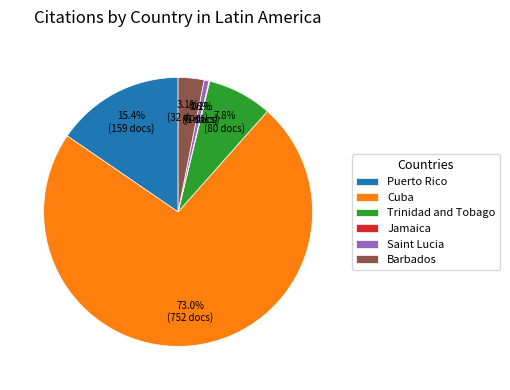

What percentage is NOT represented by Cuba?

27.0%